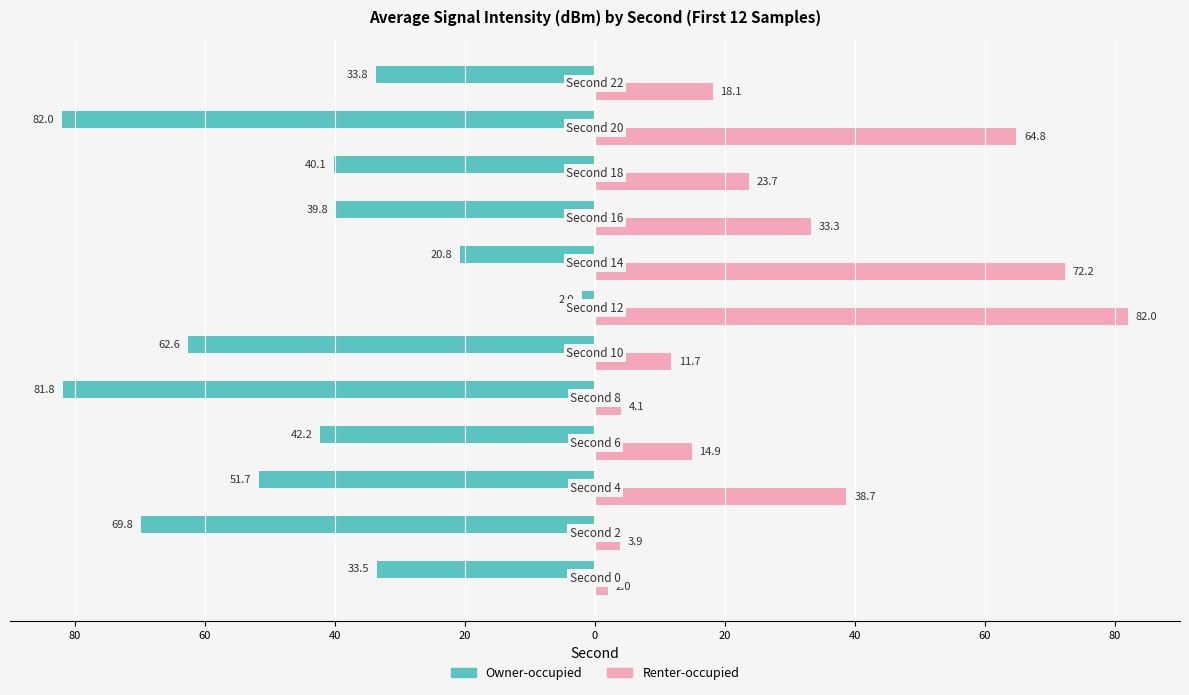

What are all the series names shown in the legend?

Owner-occupied, Renter-occupied